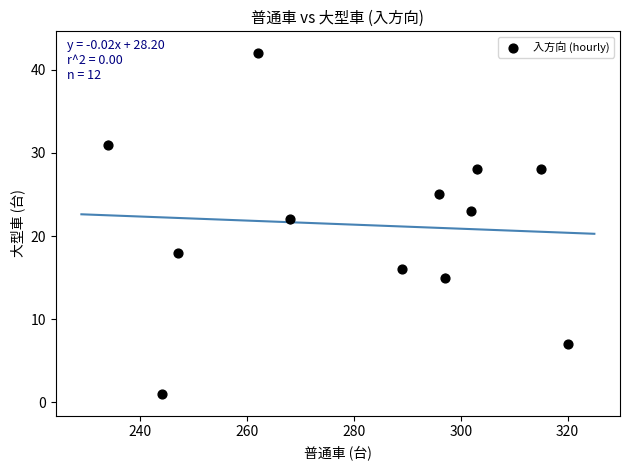

What Y value in the scatter plot is closest to 21?

22